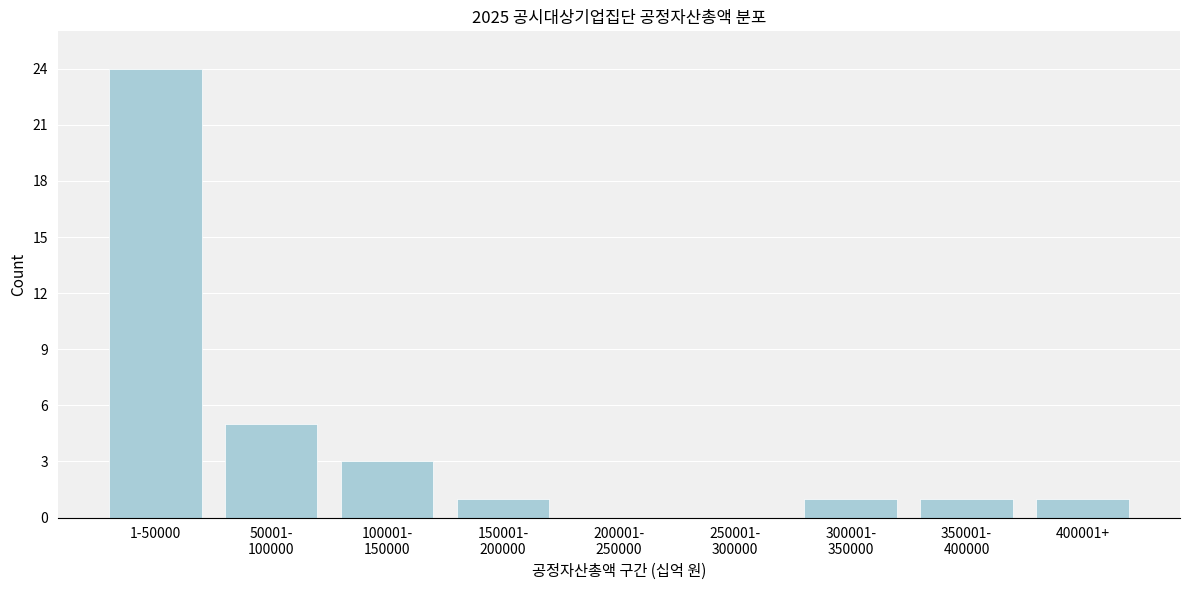

What is the sum of all values?

36